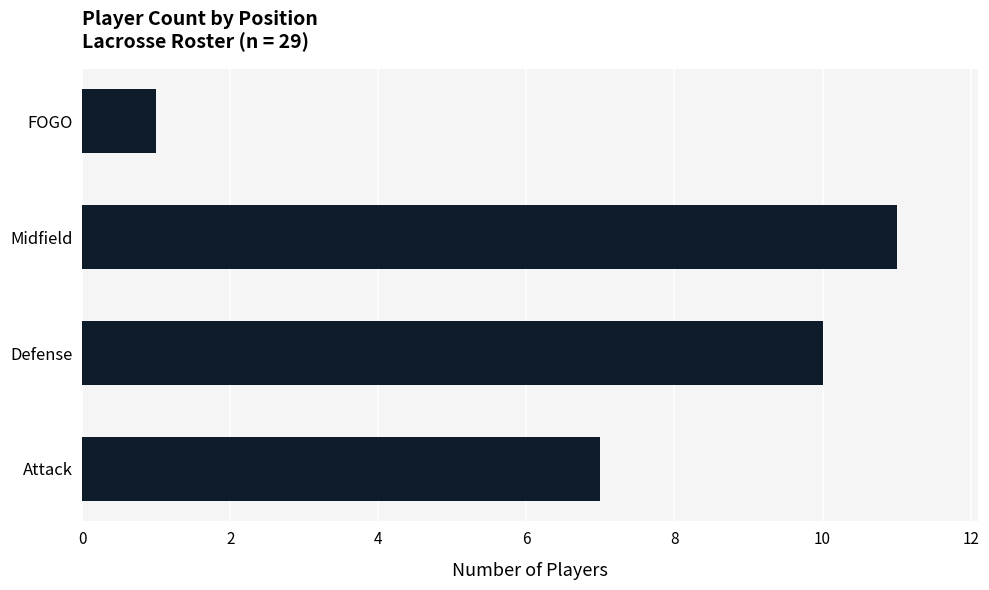

At which category does the chart reach its peak across all series?

Midfield